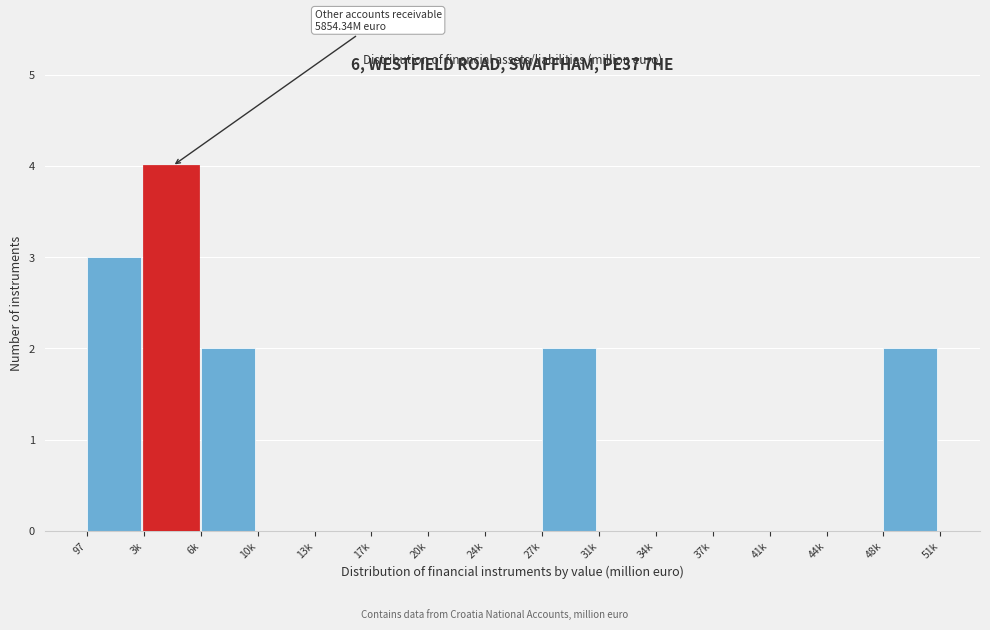

Reading left to right, list all the values displayed in this chart.

97=3	3k=4	6k=2	10k=0	13k=0	17k=0	20k=0	24k=0	27k=2	31k=0	34k=0	37k=0	41k=0	44k=0	48k=2